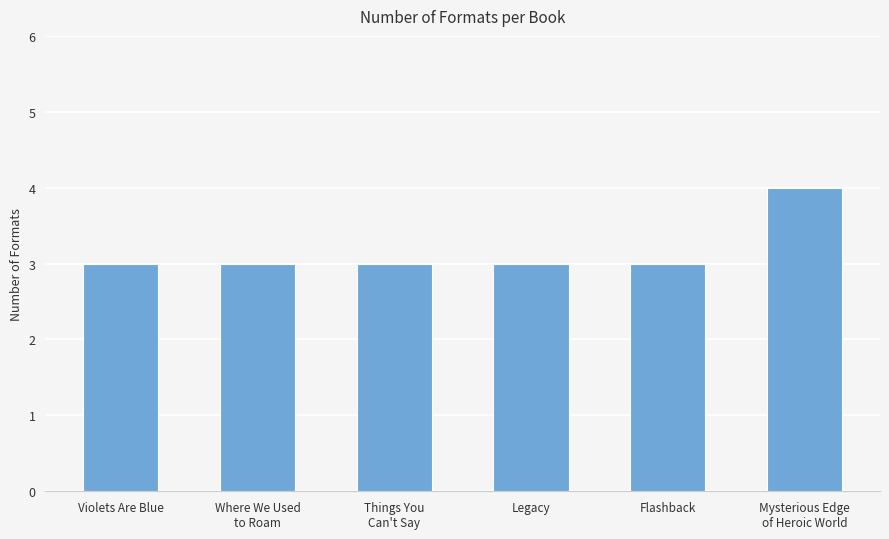

Is it true that the value at Mysterious Edge
of Heroic World is 4?

True